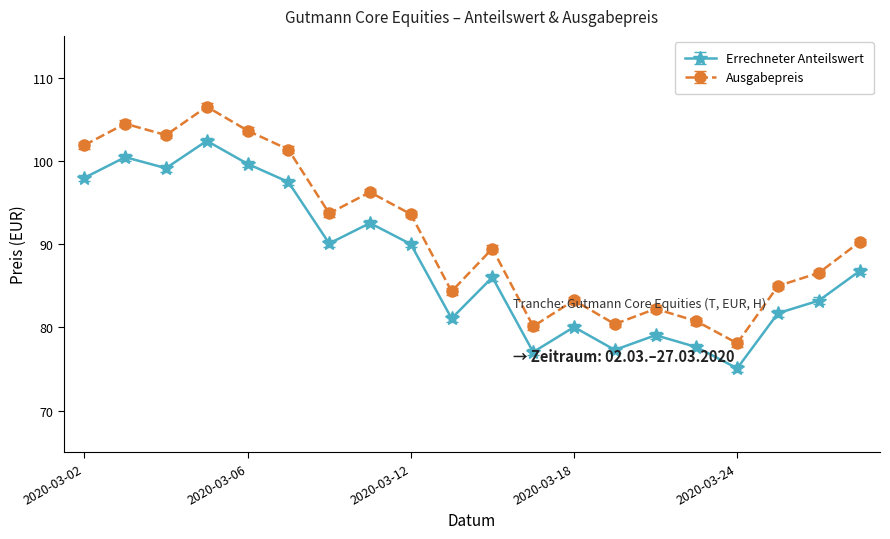

Rank the series by their average value, from highest to lowest.

Ausgabepreis, Errechneter Anteilswert